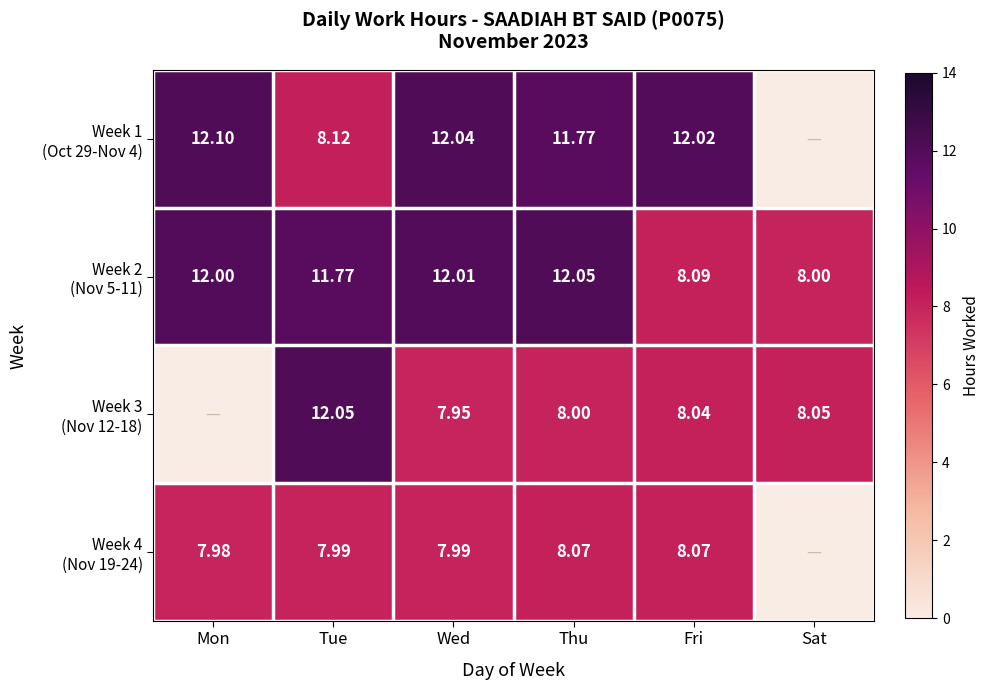

How many data points in Week 1 (Oct 29-Nov 4) are above 12?

3